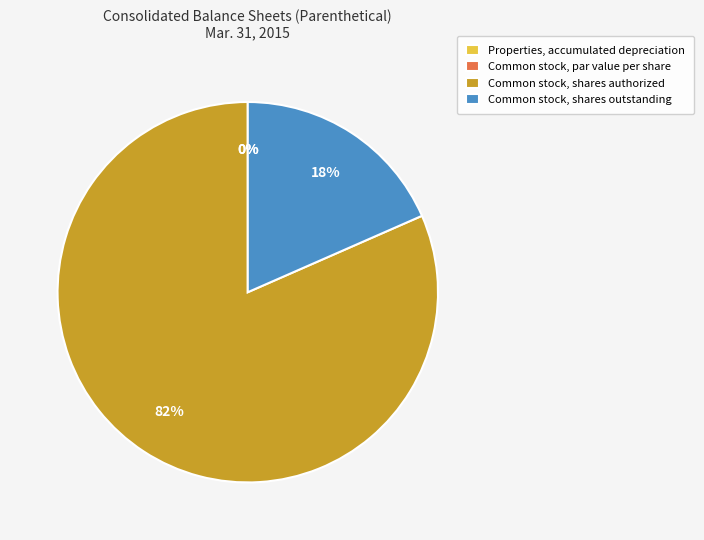

Is there a majority slice in this chart?

Yes